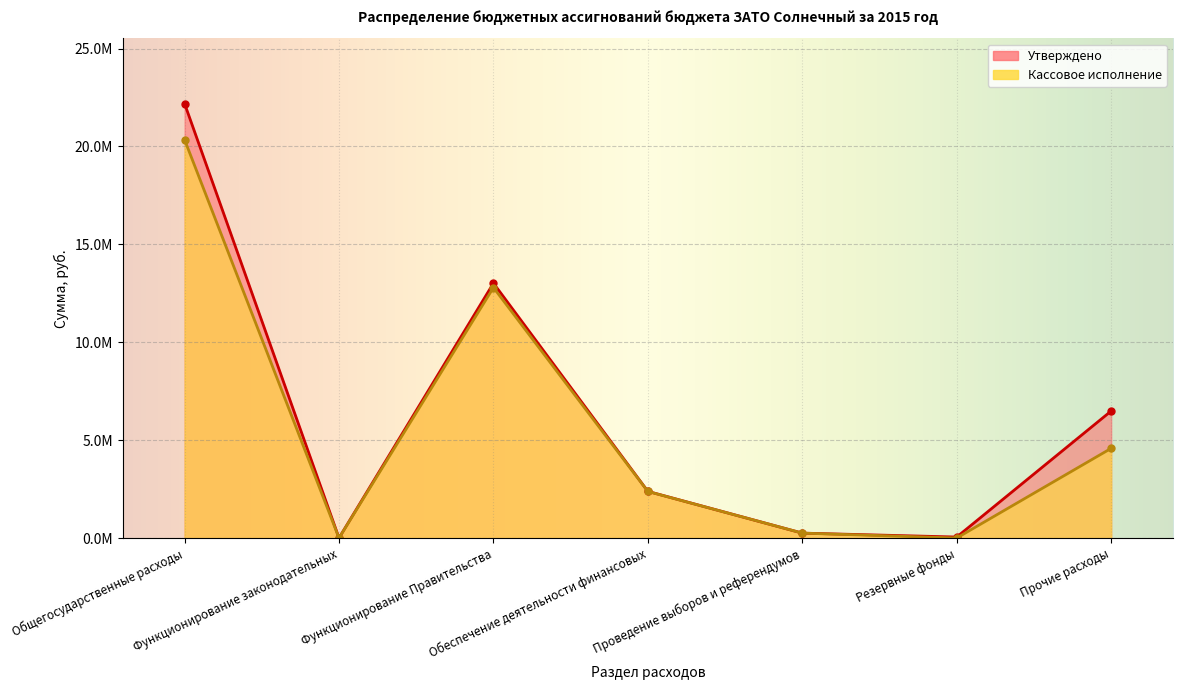

At which label does Утверждено first exceed 2382531?

Общегосударственные расходы